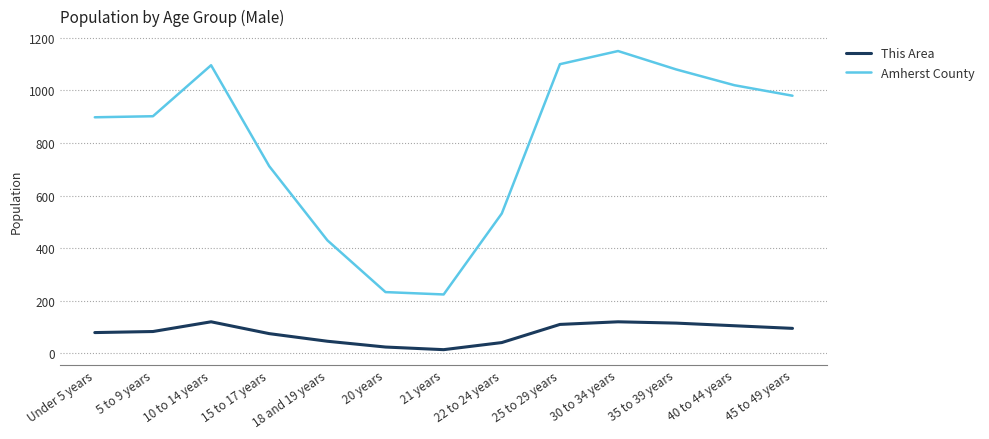

At which category is the sum across all series the highest?

30 to 34 years